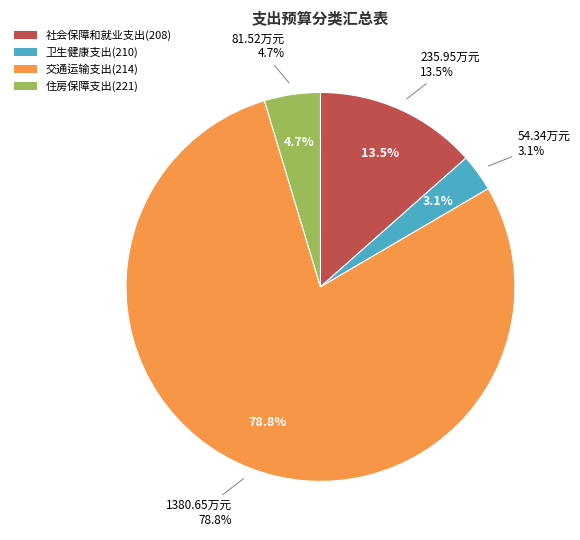

What is the ratio of the value at 社会保障和就业支出(208) to the value at 卫生健康支出(210)?

4.3